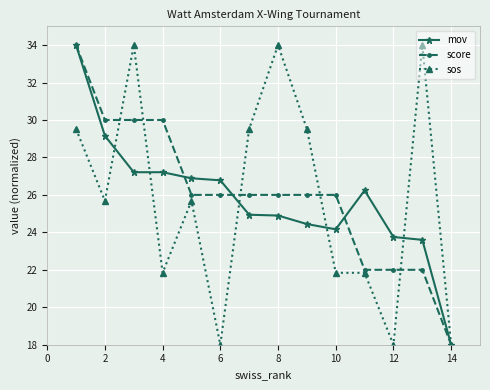

At how many categories does at least one series exceed 31?

4